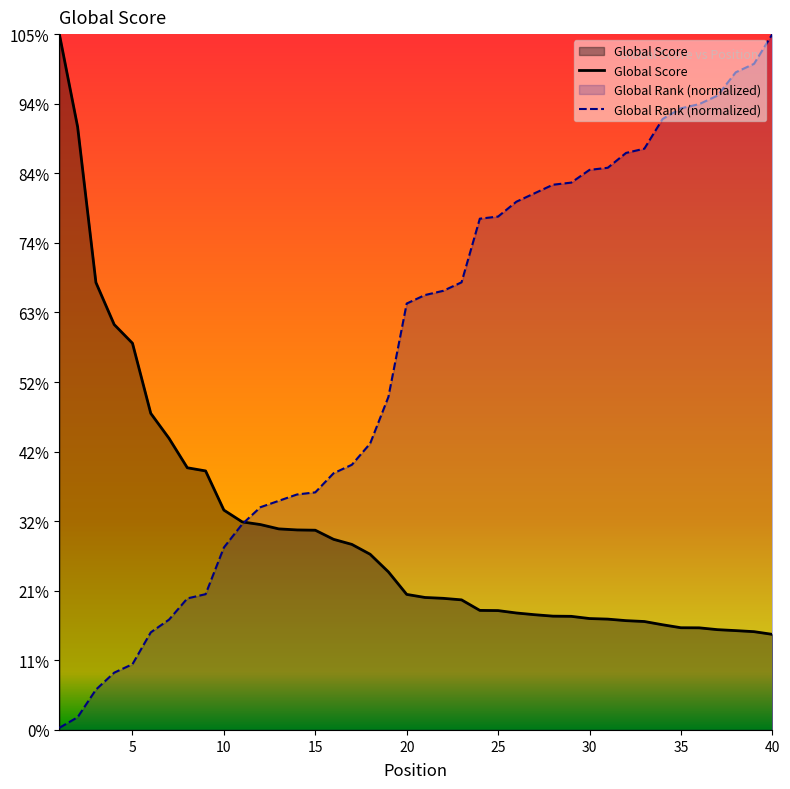

Which has a higher value, 21 or 13?

13